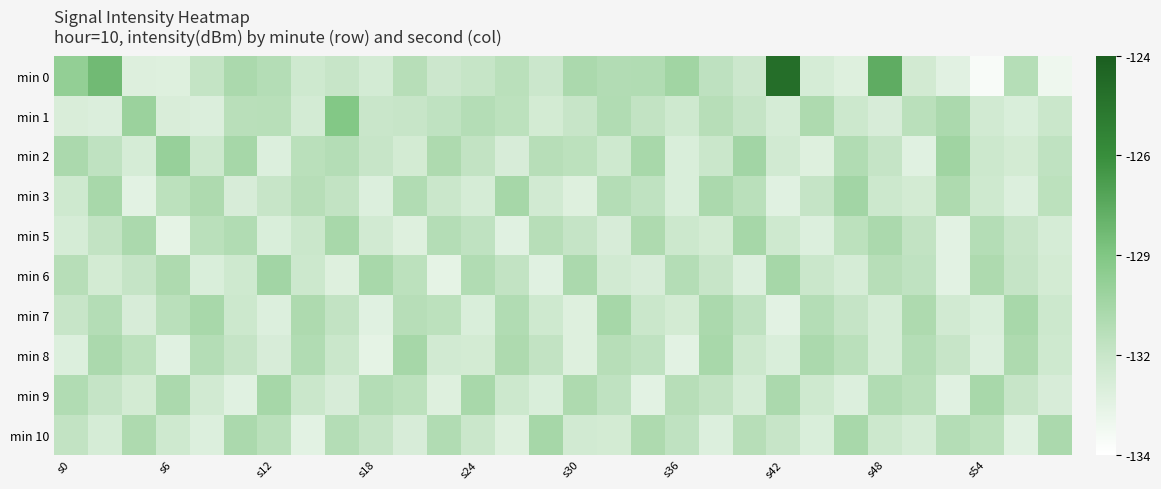

What is the maximum value shown in the chart?

-124.9